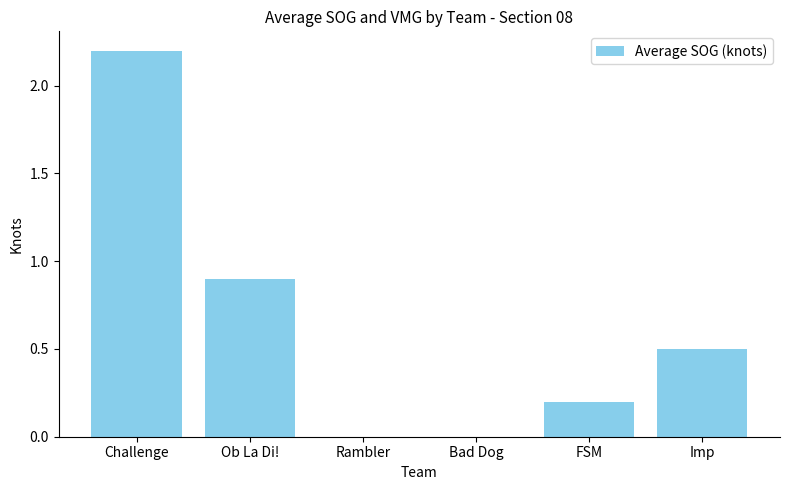

What is the ratio of the value at Ob La Di! to the value at Challenge?

0.4